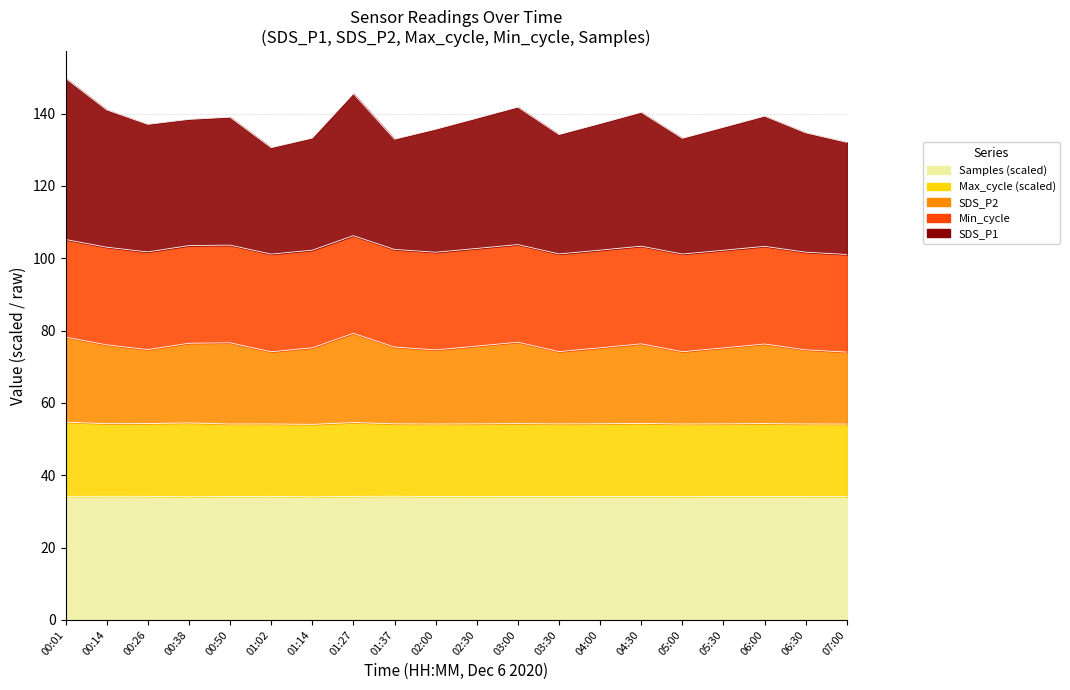

Is the value of Samples at 06:30 greater than the value of SDS_P1 at 02:30?

No